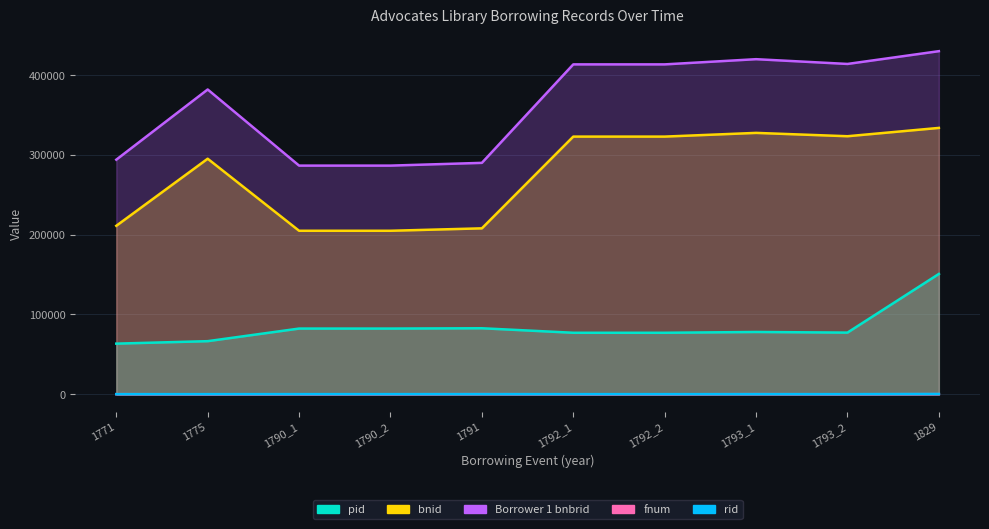

How many lines are shown in the chart?

5